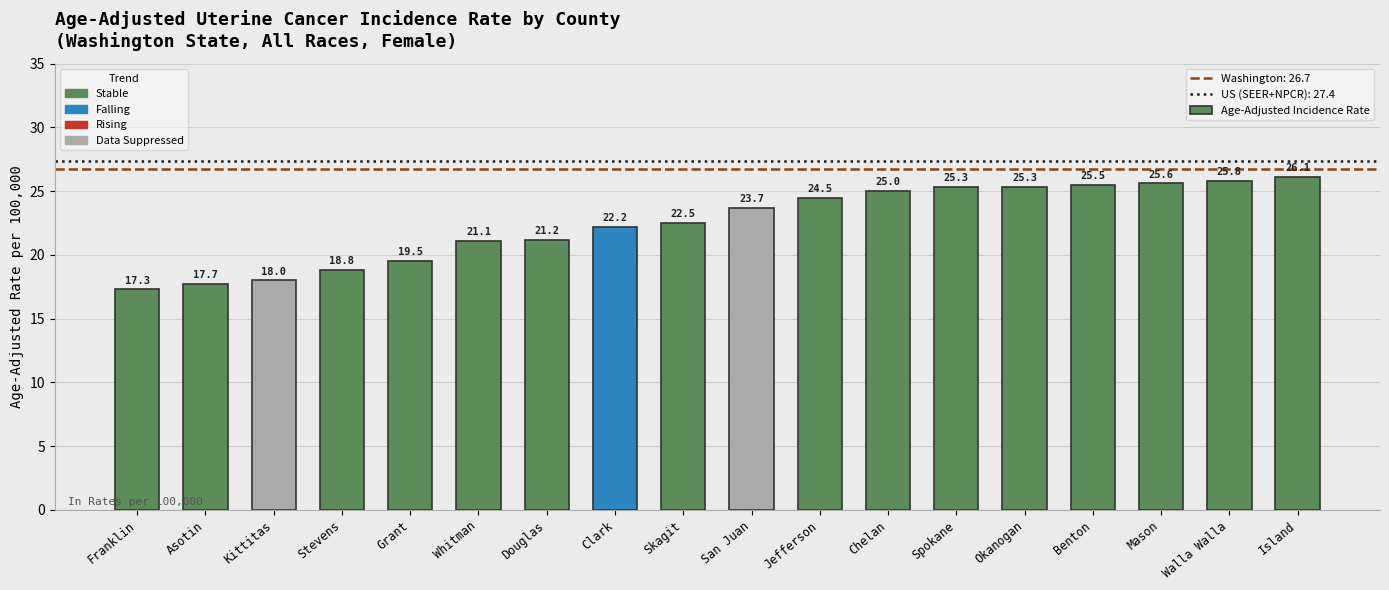

The value at Spokane is 25.3. True or false?

True